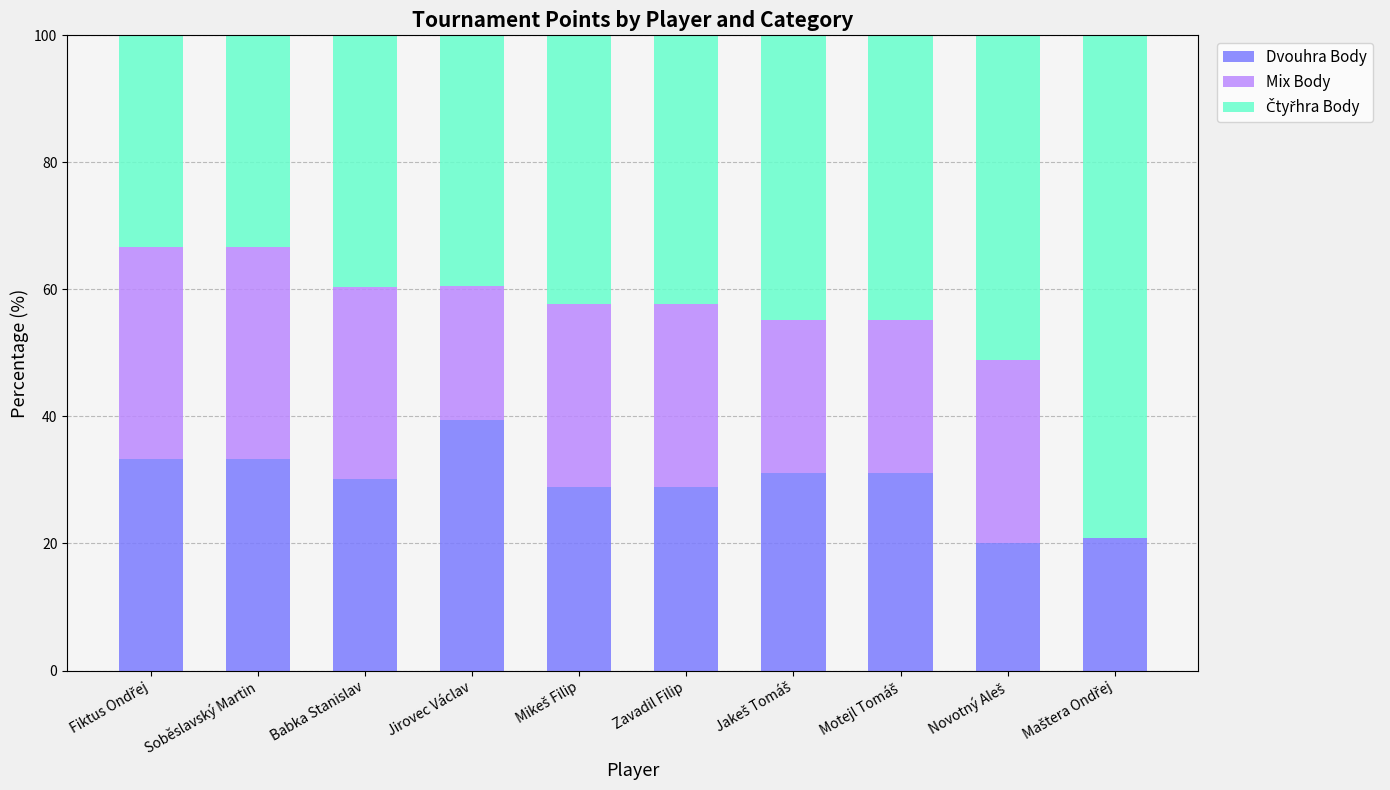

Is it true that Dvouhra Body equals 39.4 at Jirovec Václav?

True